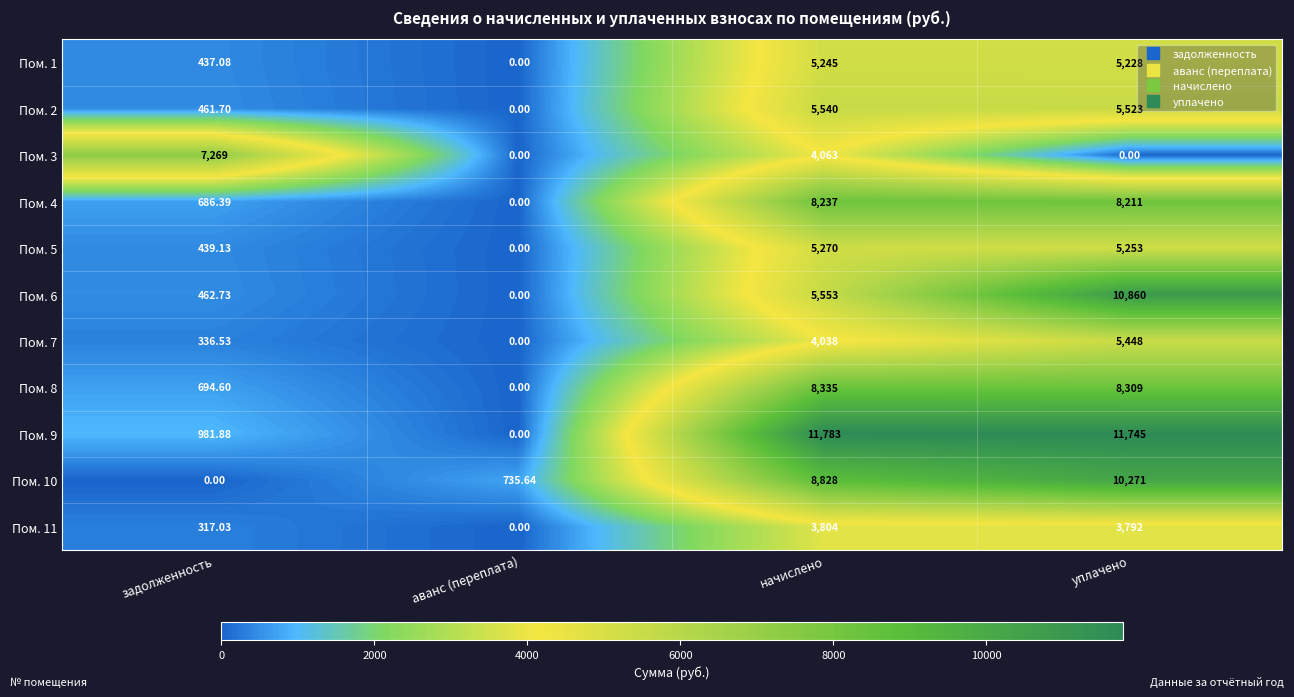

Which label corresponds to the largest value in the chart?

начислено